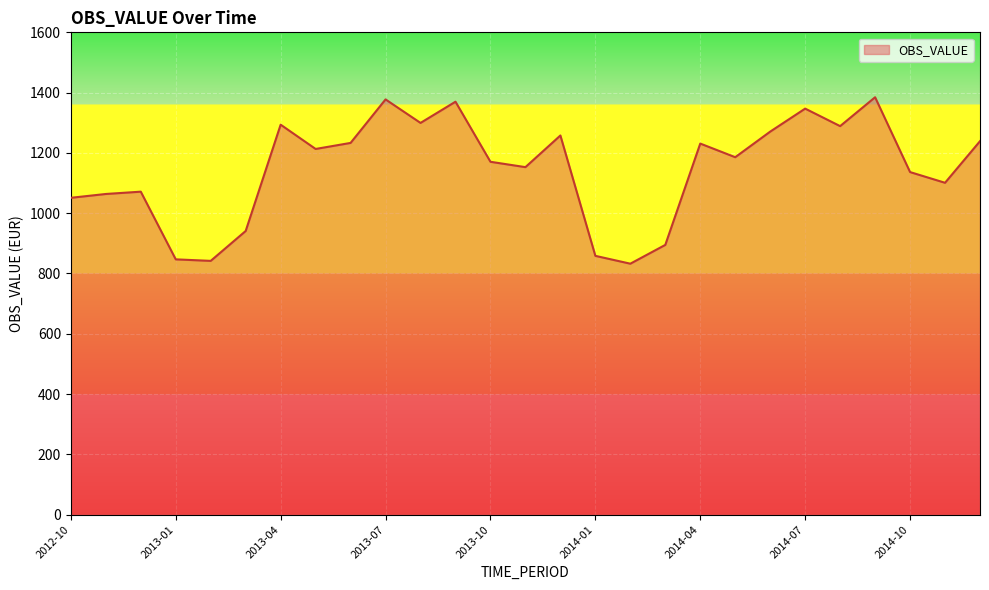

What is the difference between the maximum and minimum values?

552.1